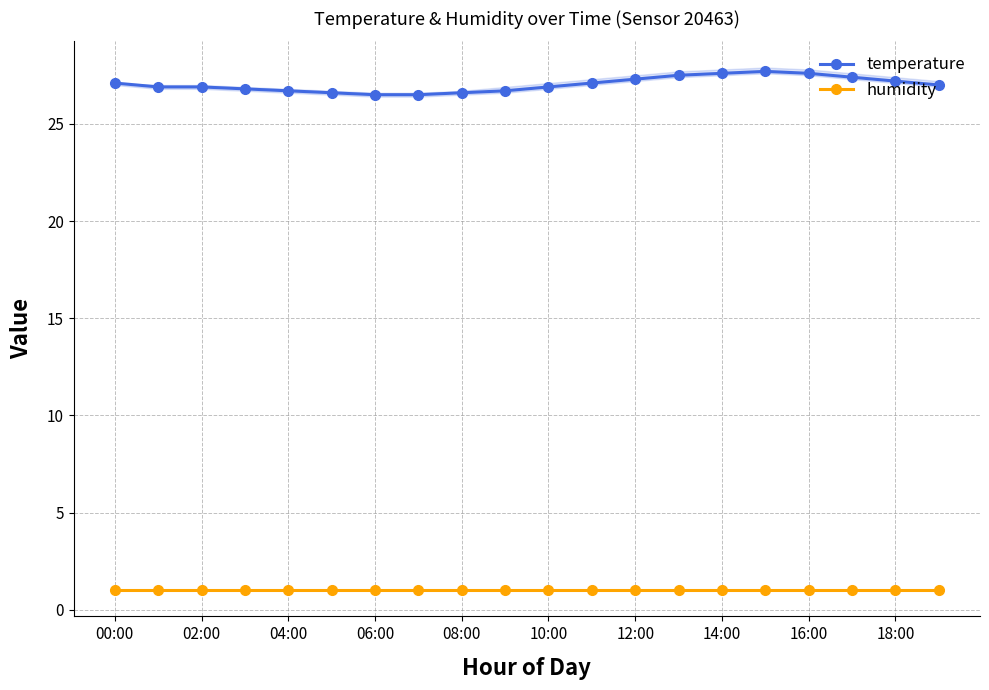

In temperature, how many points are higher than both neighbors (excluding endpoints)?

1